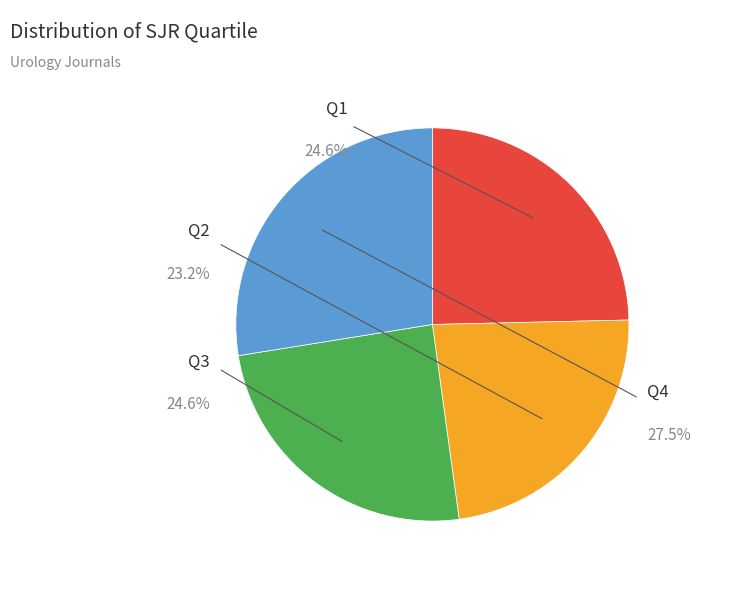

Is the sum of Q3 and Q1 greater than half?

No